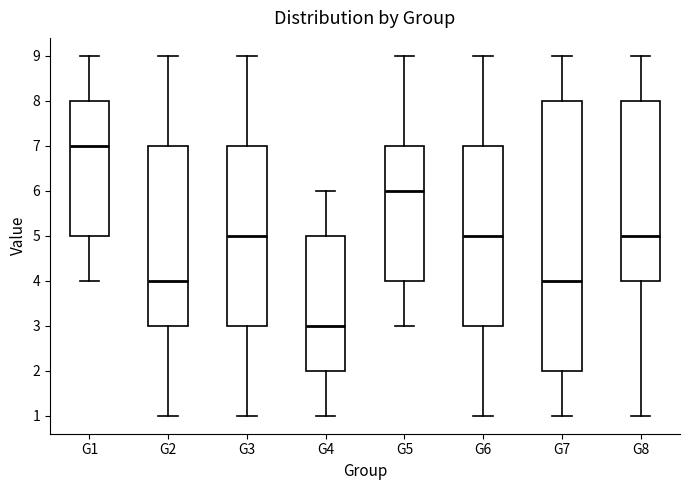

Where is the upper edge of the box for G4 on the y-axis? The values are not printed on the chart, so give them approximately, as read against the axis.

5